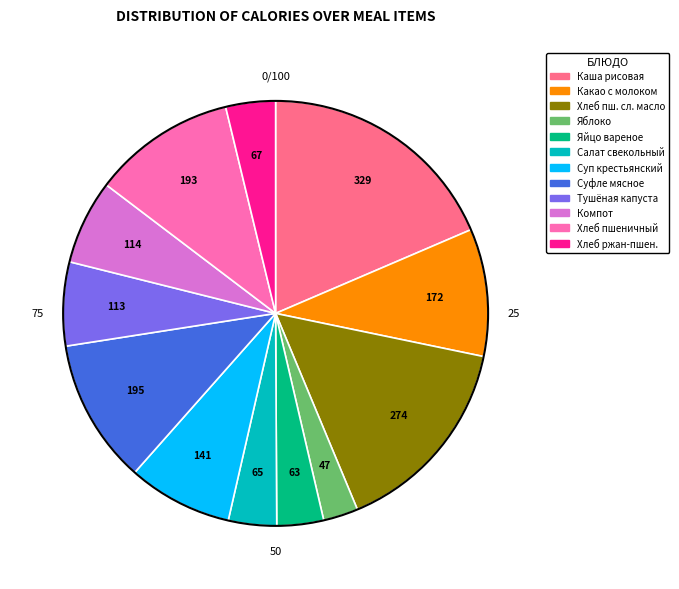

Is there a majority slice in this chart?

No